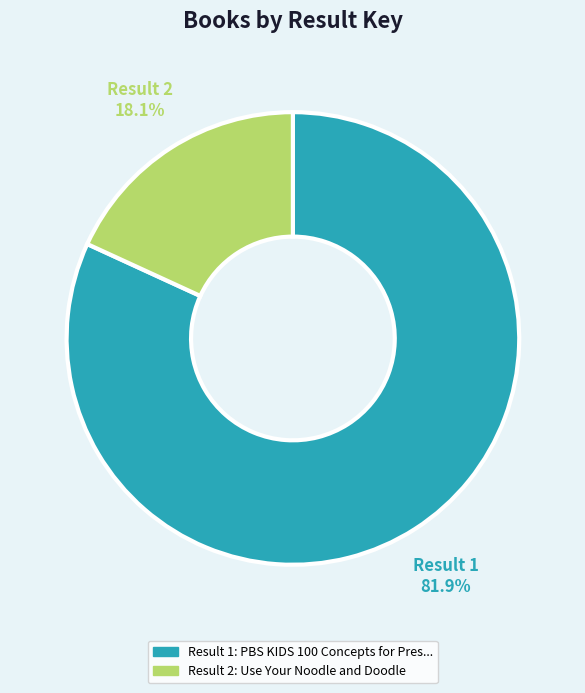

How many slices are in this pie chart?

2